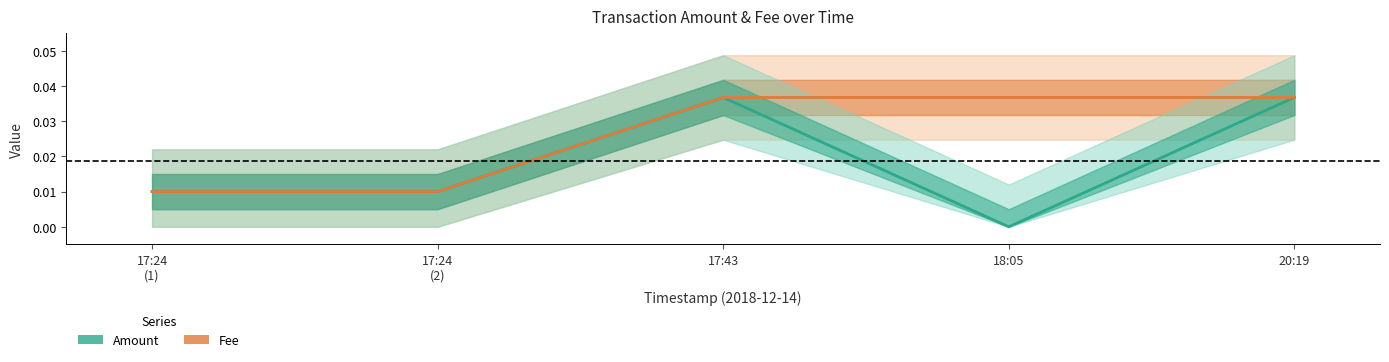

The value of Amount at 17:24 (2) is 0.0. True or false?

False